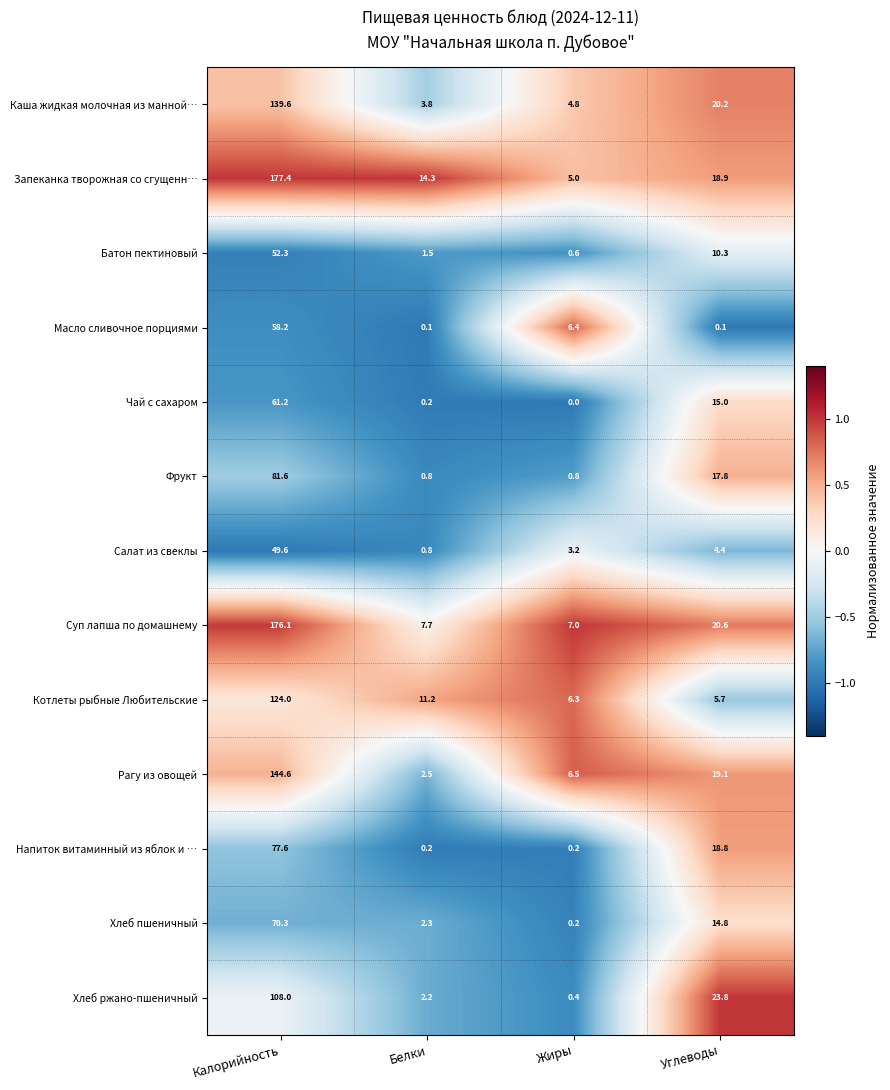

The value of Батон пектиновый at Углеводы is 10.3. True or false?

True